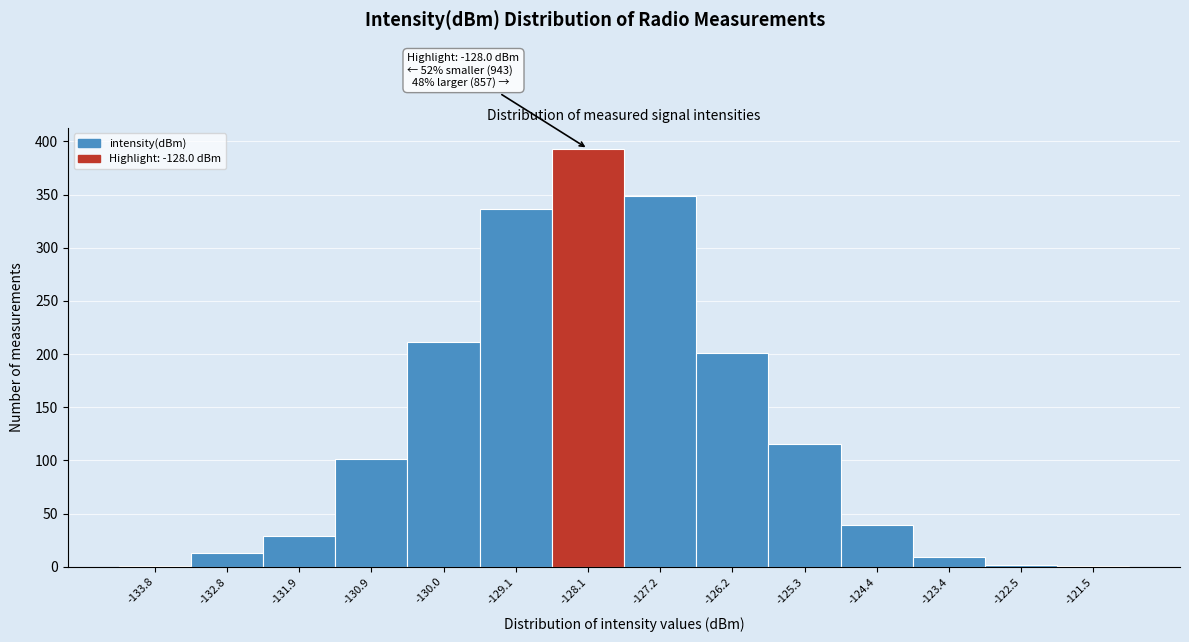

Which range on the x-axis has the tallest bar?

-128.6 to -127.6